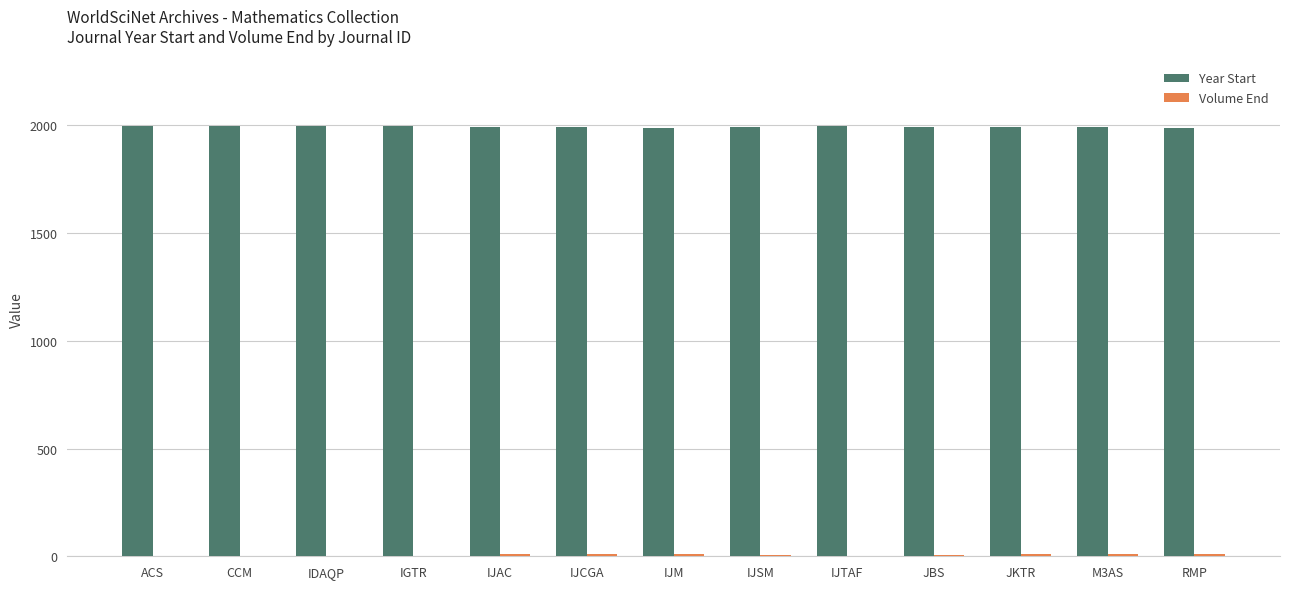

True or false: Year Start has a value of 1992 at JKTR.

True